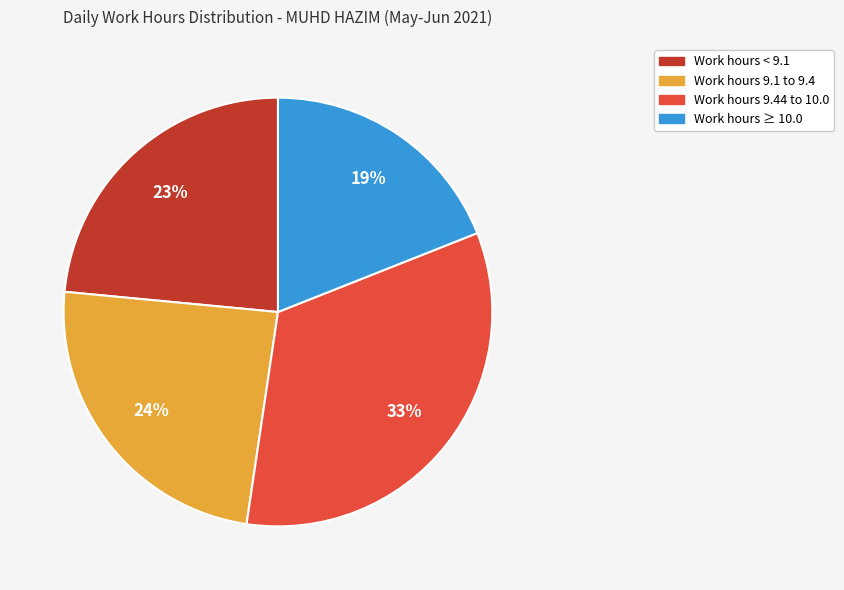

Which slice is the smallest?

Work hours ≥ 10.0